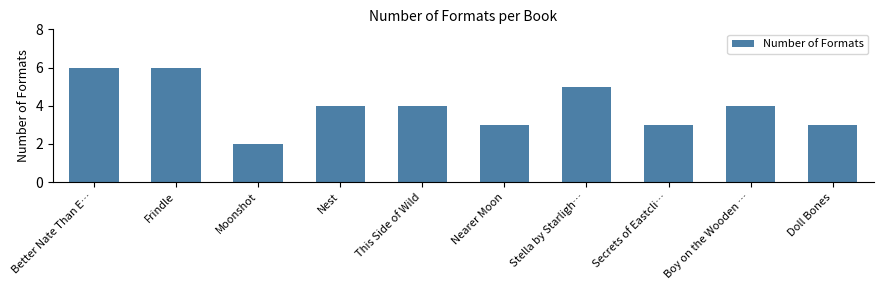

What is the label of the 5th bar from the right?

Nearer Moon